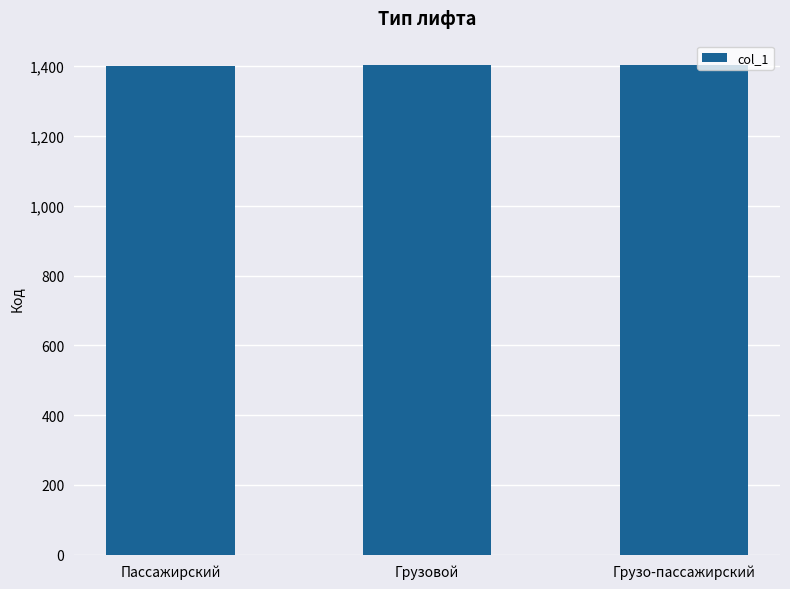

What is the average value?

1402